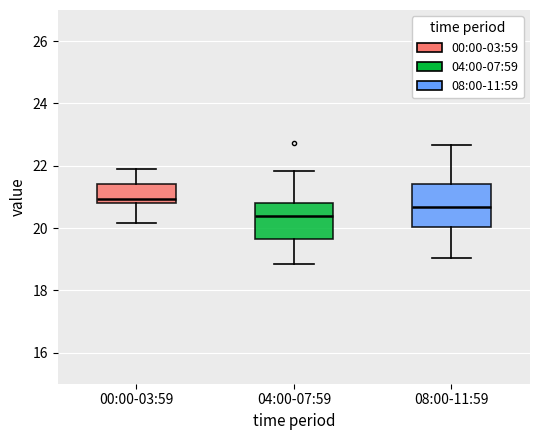

Where does the upper whisker of the box for 04:00-07:59 end on the y-axis? The values are not printed on the chart, so give them approximately, as read against the axis.

21.8